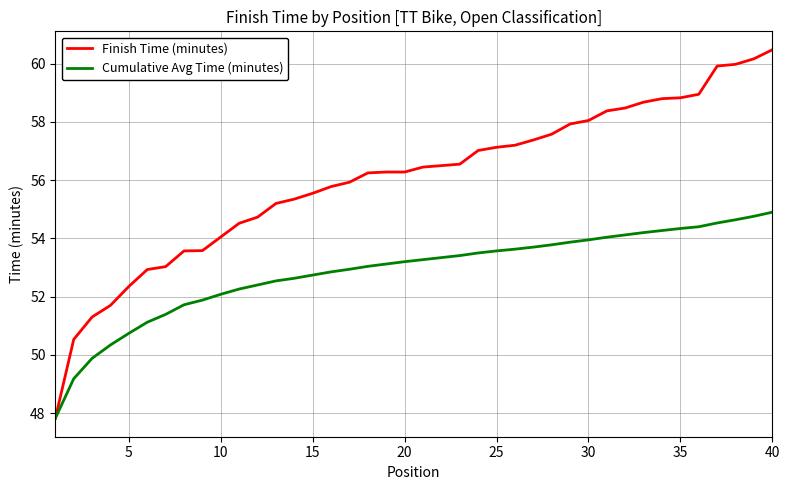

What is the greatest value displayed?

60.5